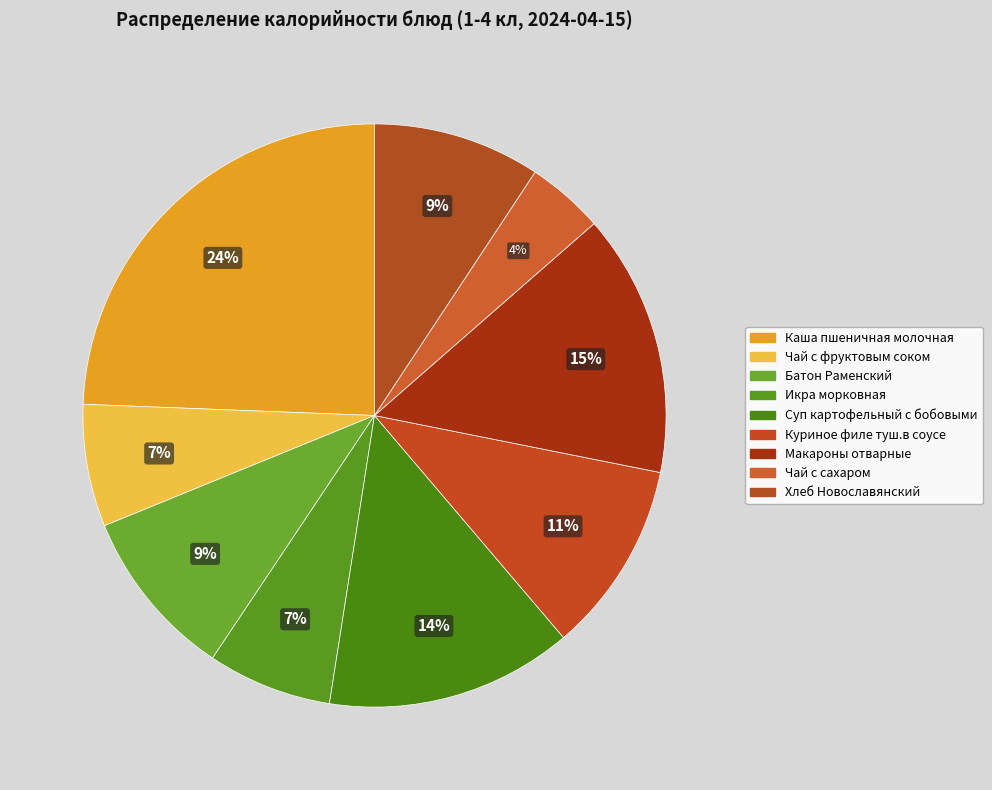

Is there any slice that represents more than half of the pie?

No